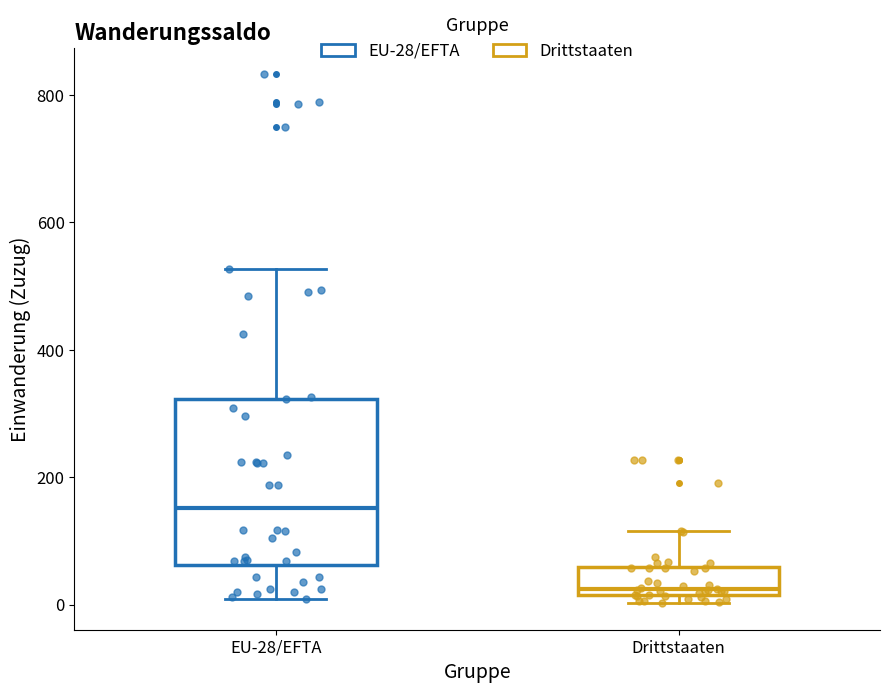

Reading left to right, read every box against the y-axis: the position of its median line, the range the box covers, and the ends of its whiskers. The values are not printed on the chart, so give them approximately, as read against the axis.

EU-28/EFTA: median 160, box 60 to 320, whiskers 0 to 520
Drittstaaten: median 20 (just above the box's lower edge), box 20 to 60, whiskers 0 to 120